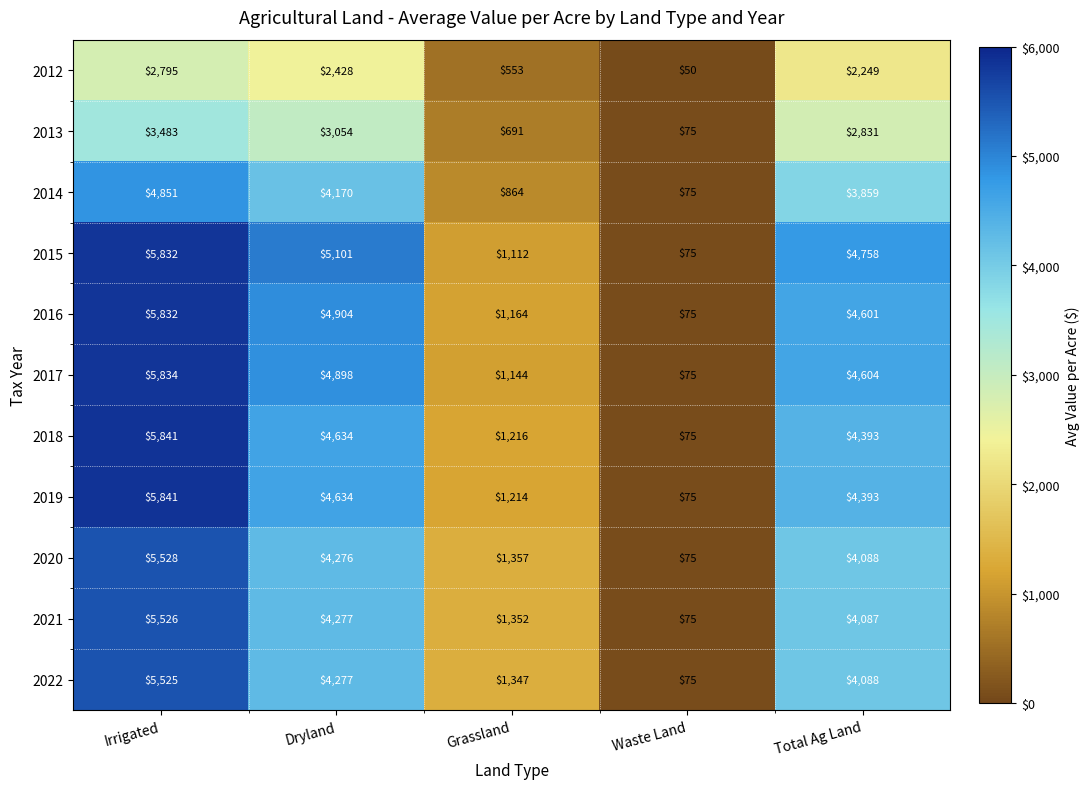

What is the spread (max minus min) of values at Irrigated?

3046